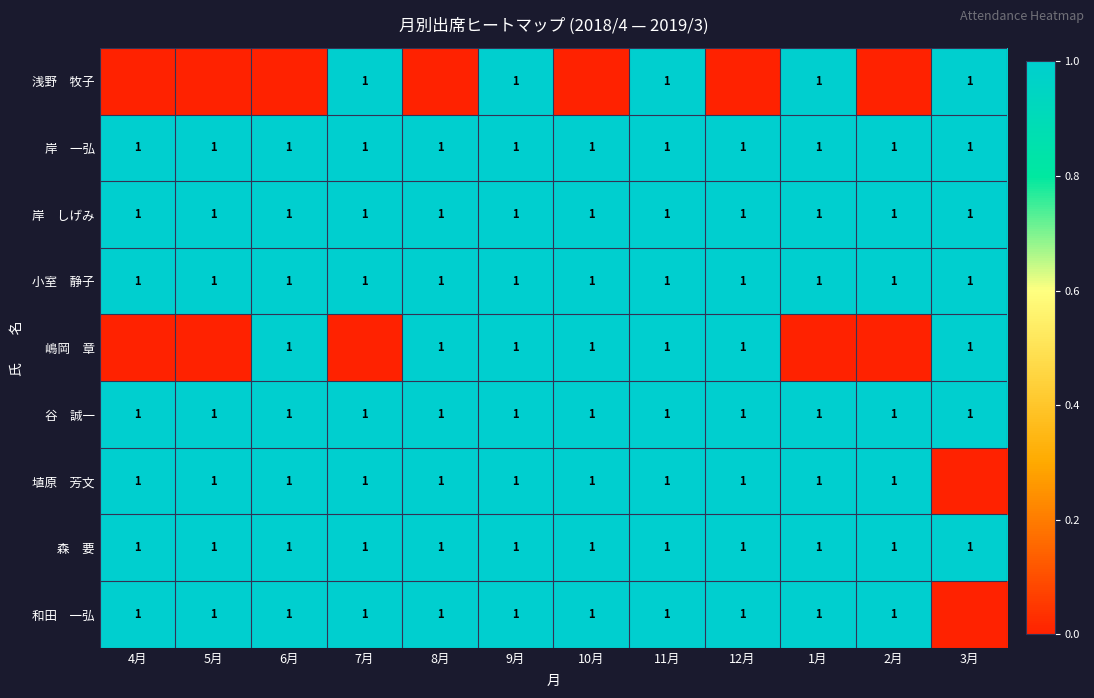

Between 8月 and 6月, which is larger?

8月